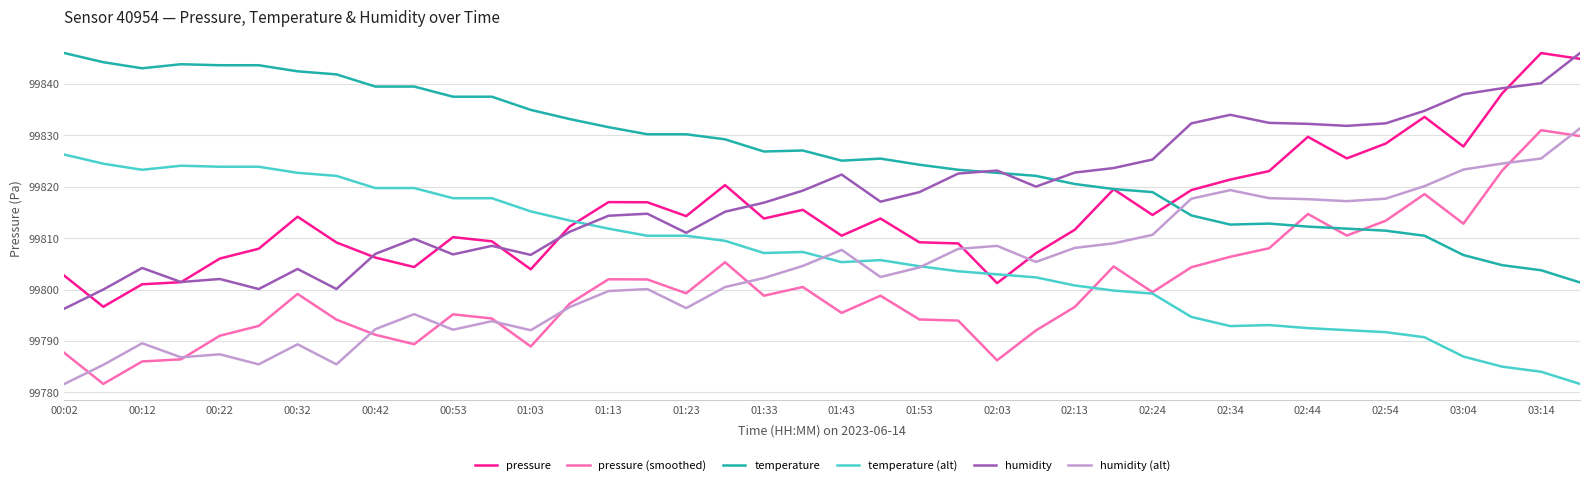

How many lines are shown in the chart?

6